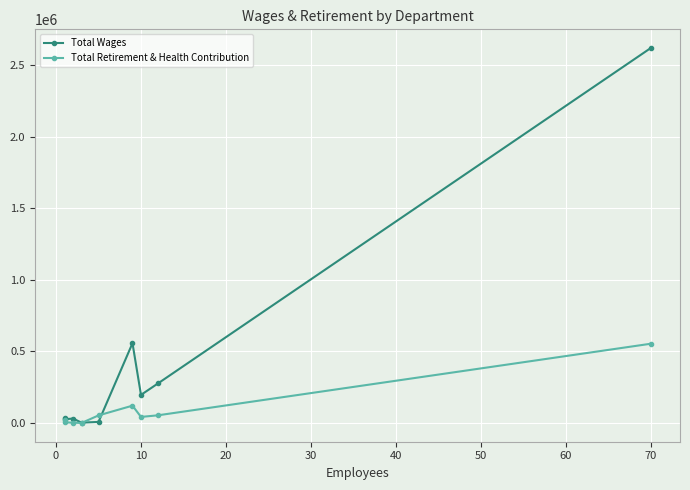

After their last crossing, which series has the higher values: Total Retirement & Health Contribution or Total Wages?

Total Wages